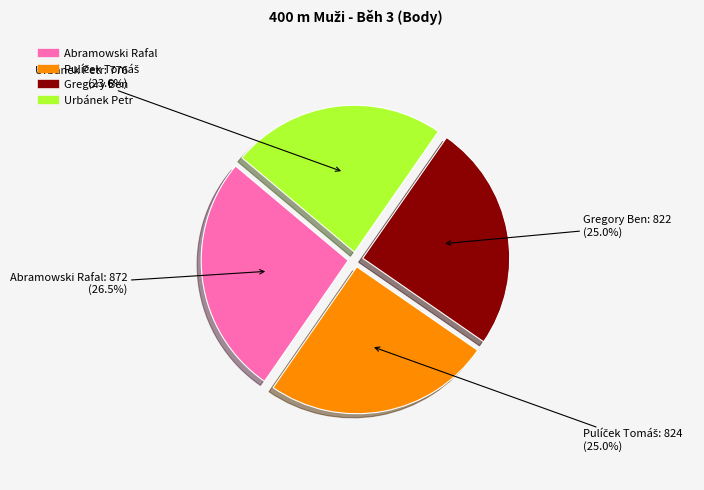

How many segments does this pie chart have?

4